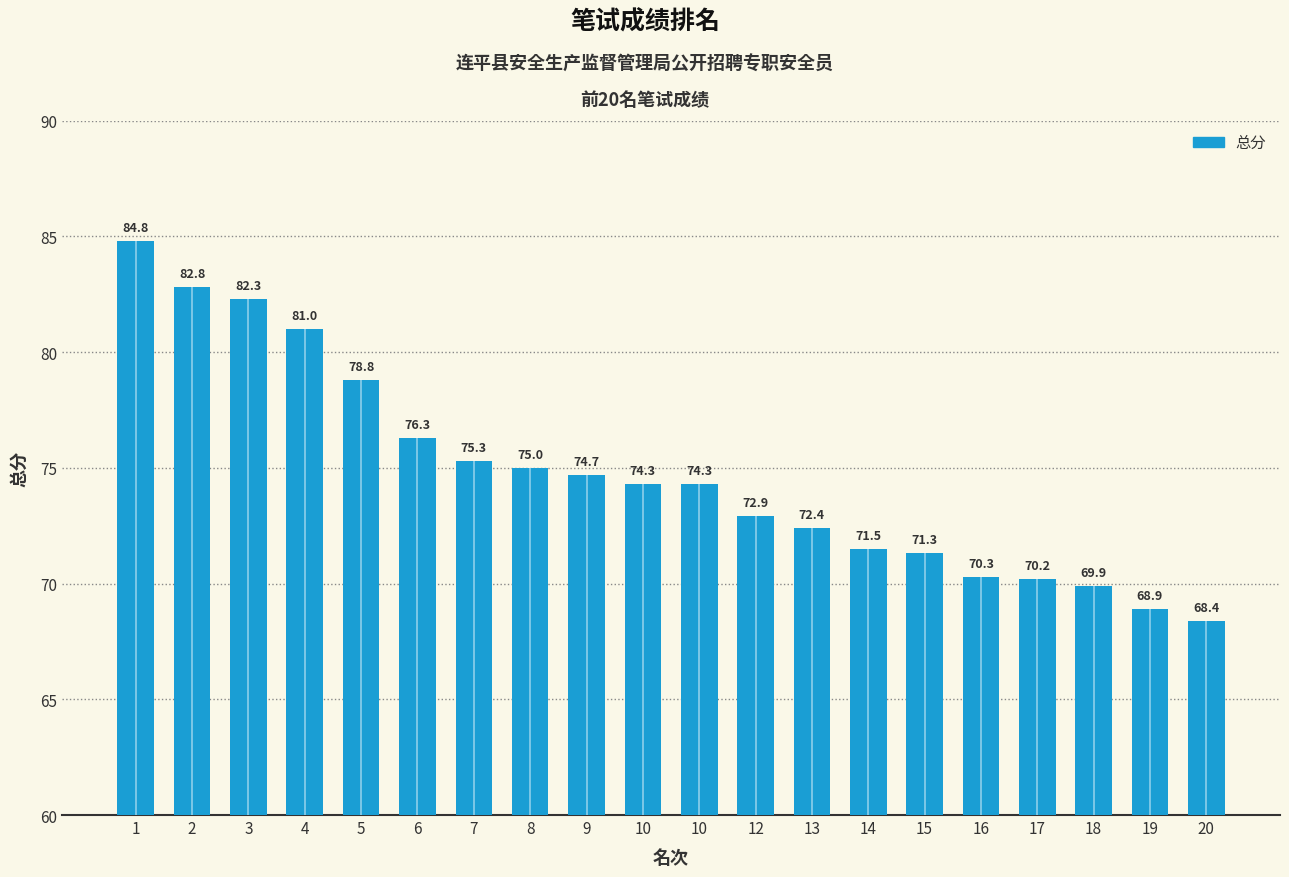

Which category has the lowest value across all series?

20